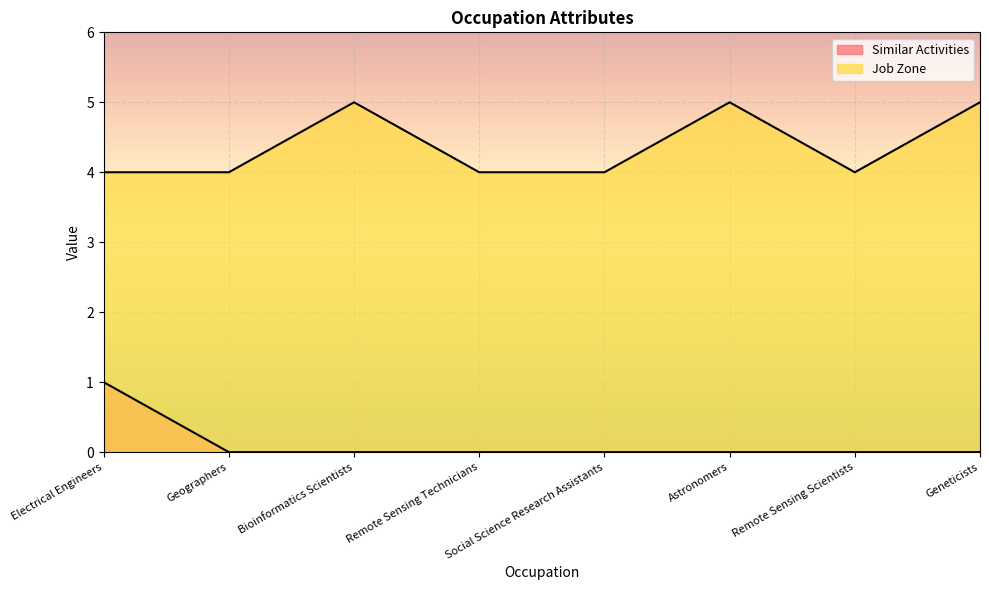

True or false: Job Zone and Similar Activities cross at least once.

False